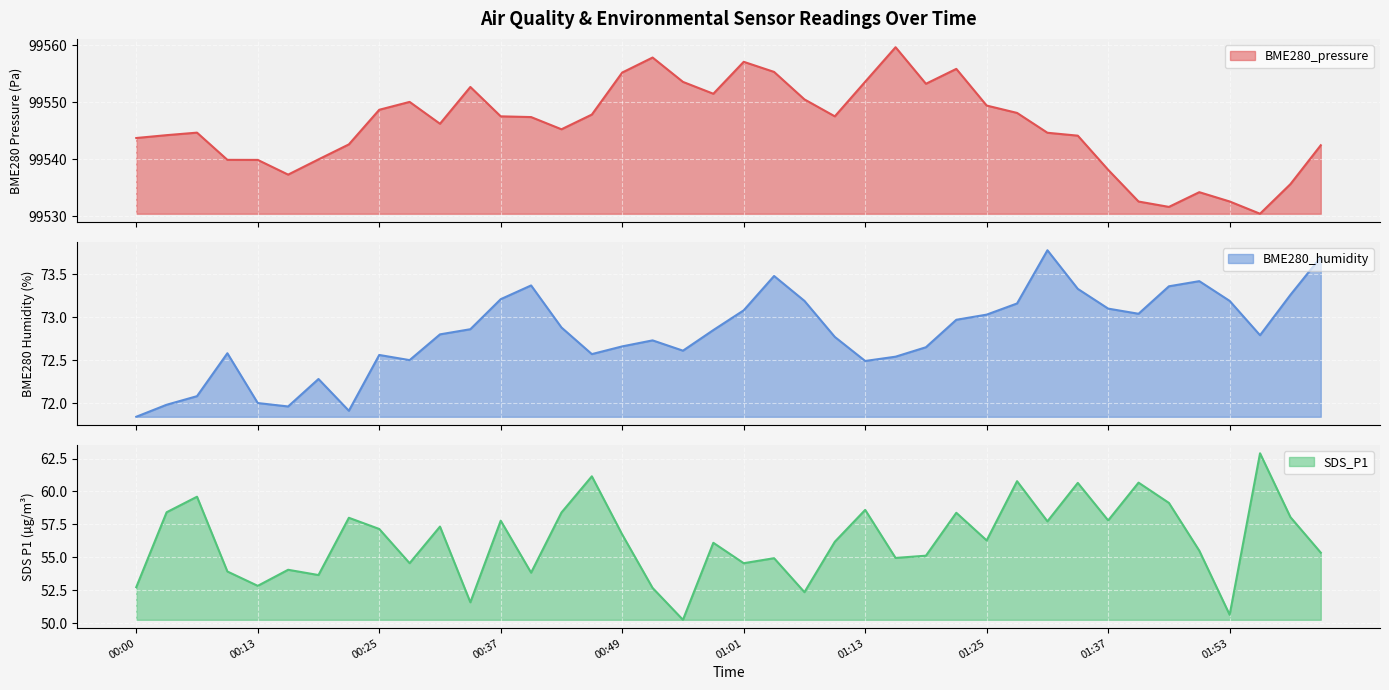

Rank the series by their maximum value, from highest to lowest.

BME280_pressure, BME280_humidity, SDS_P1